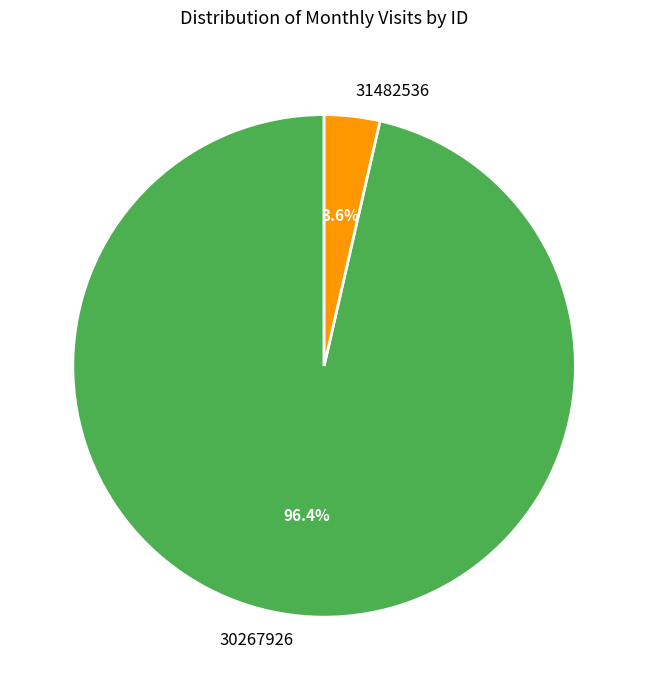

Which category accounts for the majority?

30267926